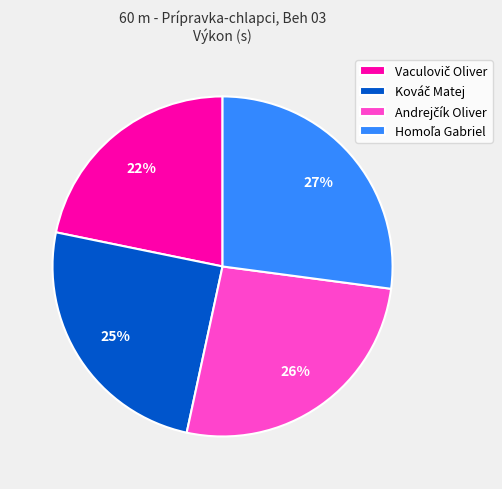

To the nearest percent, what is the average slice percentage?

25%